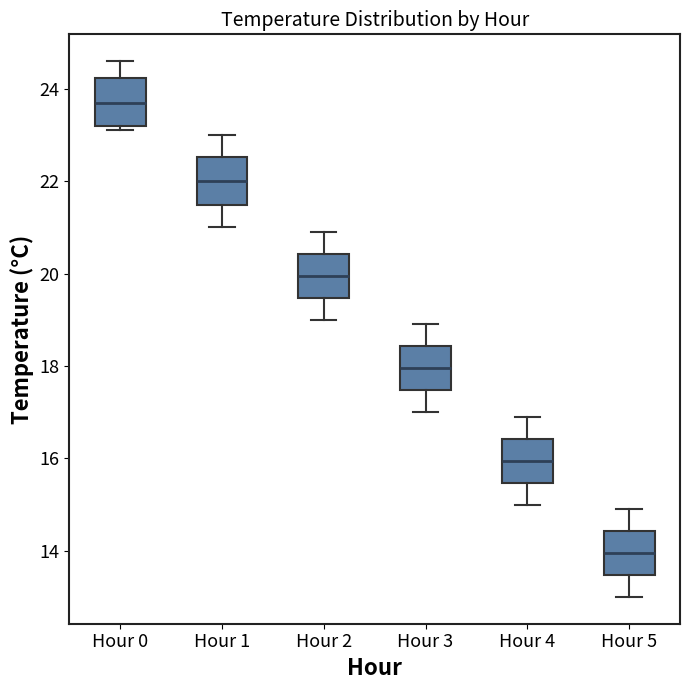

Reading left to right, transcribe this box plot: for each box, give where its median line is, the range the box spans, and where its two whiskers end, as read against the y-axis. The values are not printed on the chart, so give them approximately, as read against the axis.

Hour 0: median 23.8, box 23.2 to 24.2, whiskers 23.2 (just below the box's lower edge) to 24.6
Hour 1: median 22.0, box 21.4 to 22.6, whiskers 21.0 to 23.0
Hour 2: median 20.0, box 19.4 to 20.4, whiskers 19.0 to 21.0
Hour 3: median 18.0, box 17.4 to 18.4, whiskers 17.0 to 19.0
Hour 4: median 16.0, box 15.4 to 16.4, whiskers 15.0 to 17.0
Hour 5: median 14.0, box 13.4 to 14.4, whiskers 13.0 to 15.0